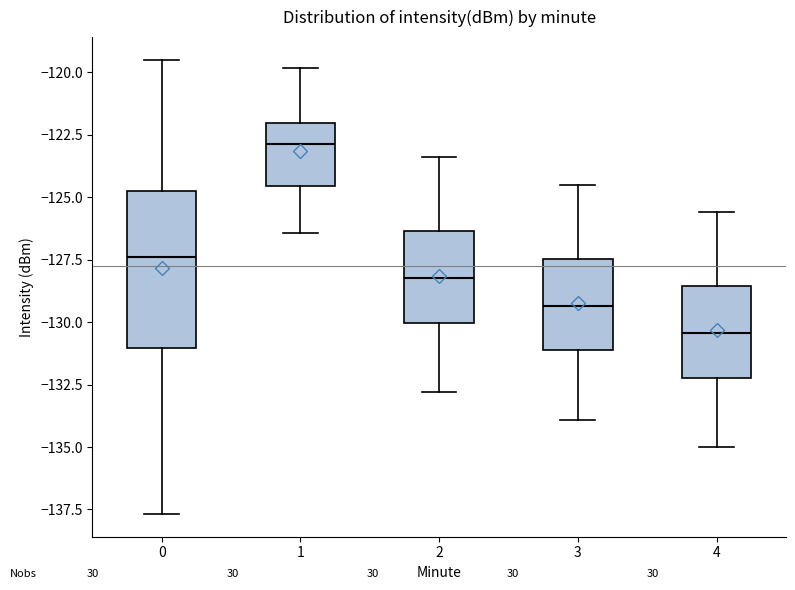

Comparing the boxes themselves (not the whiskers), which one is the tallest?

0